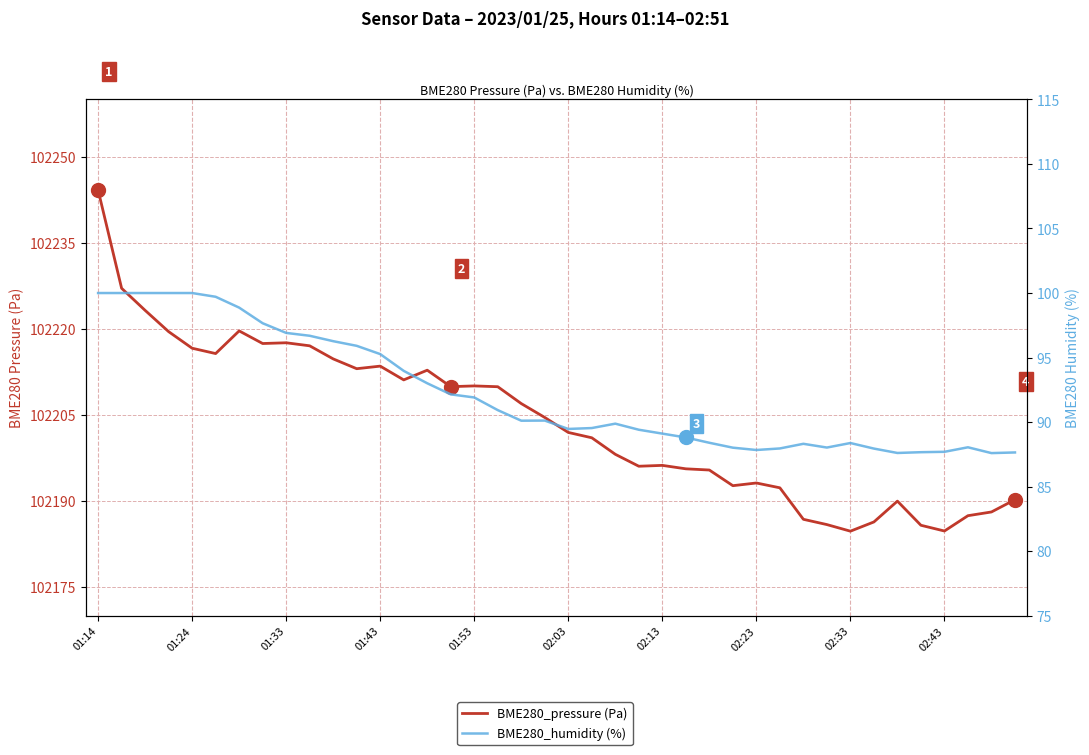

Reading left to right, list all the values displayed in this chart.

BME280_pressure (Pa): 102244.2	102227.1	102223.2	102219.5	102216.6	102215.7	102219.6	102217.4	102217.6	102217.1	102214.8	102213.1	102213.5	102211.1	102212.8	102209.9	102210.1	102209.9	102207.0	102204.6	102201.9	102201.0	102198.1	102196.1	102196.2	102195.6	102195.4	102192.7	102193.1	102192.3	102186.8	102185.9	102184.7	102186.4	102190.0	102185.8	102184.8	102187.4	102188.1	102190.2
BME280_humidity (%): 100.0	100.0	100.0	100.0	100.0	99.7	98.9	97.7	96.9	96.7	96.3	95.9	95.3	94.0	93.0	92.2	91.9	90.9	90.1	90.1	89.5	89.5	89.9	89.4	89.1	88.8	88.4	88.0	87.8	88.0	88.3	88.0	88.4	88.0	87.6	87.7	87.7	88.0	87.6	87.7